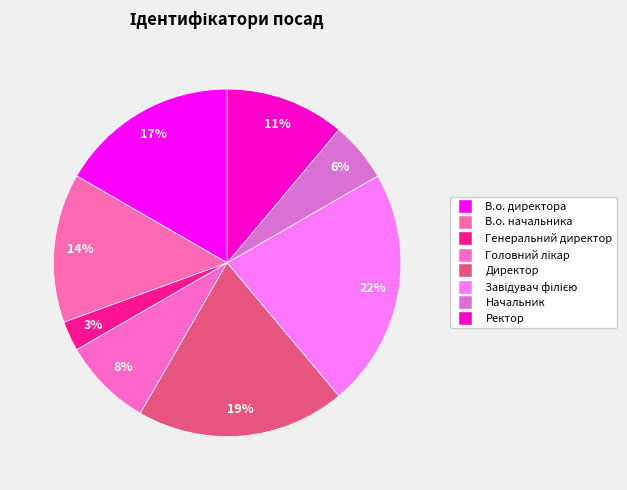

Rank the categories by value from lowest to highest.

Генеральний директор, Начальник, Головний лікар, Ректор, В.о. начальника, В.о. директора, Директор, Завідувач філією